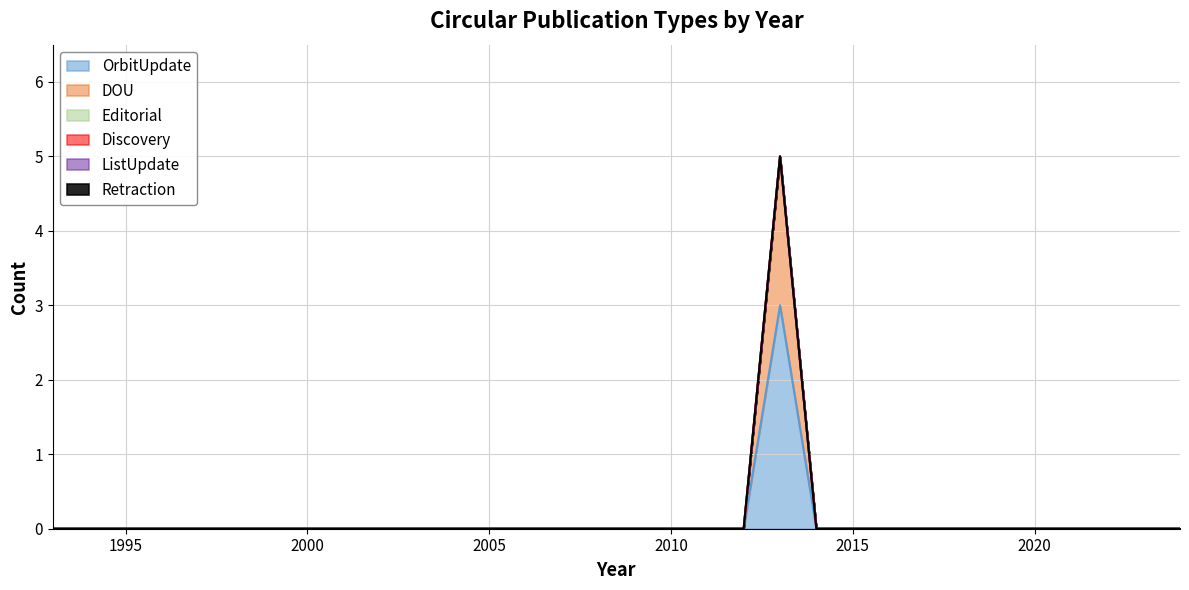

Reading left to right, transcribe all the data shown in this chart.

OrbitUpdate: 0	0	0	0	0	0	0	0	0	0	0	0	0	0	0	0	0	0	0	0	3	0	0	0	0	0	0	0	0	0	0	0
DOU: 0	0	0	0	0	0	0	0	0	0	0	0	0	0	0	0	0	0	0	0	2	0	0	0	0	0	0	0	0	0	0	0
Editorial: 0	0	0	0	0	0	0	0	0	0	0	0	0	0	0	0	0	0	0	0	0	0	0	0	0	0	0	0	0	0	0	0
Discovery: 0	0	0	0	0	0	0	0	0	0	0	0	0	0	0	0	0	0	0	0	0	0	0	0	0	0	0	0	0	0	0	0
ListUpdate: 0	0	0	0	0	0	0	0	0	0	0	0	0	0	0	0	0	0	0	0	0	0	0	0	0	0	0	0	0	0	0	0
Retraction: 0	0	0	0	0	0	0	0	0	0	0	0	0	0	0	0	0	0	0	0	0	0	0	0	0	0	0	0	0	0	0	0